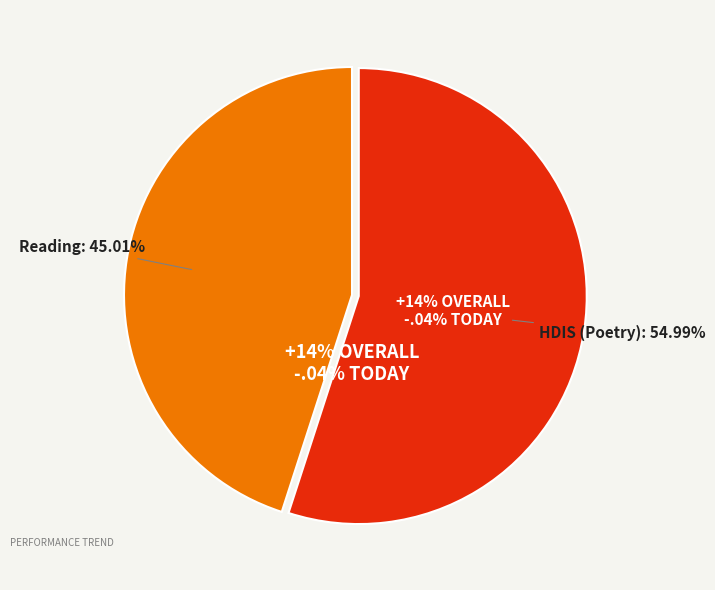

Which slice is the smallest?

Reading